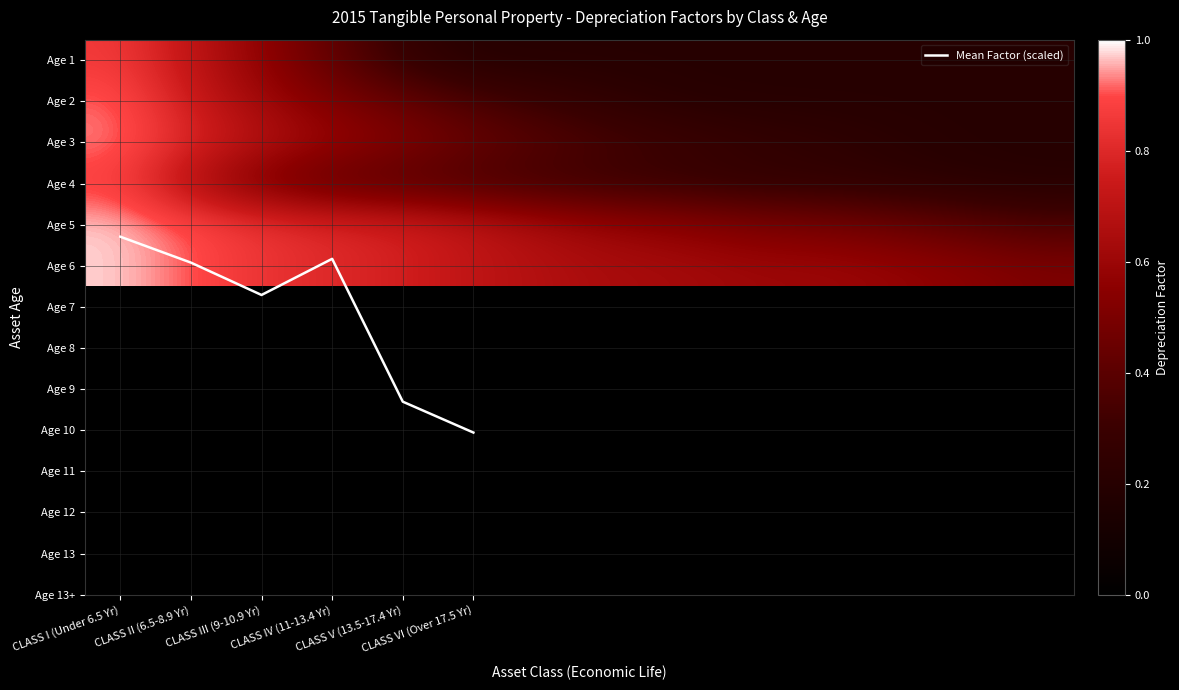

What is the lowest value of the CLASS II (6.5-8.9 Yr) series?

0.2